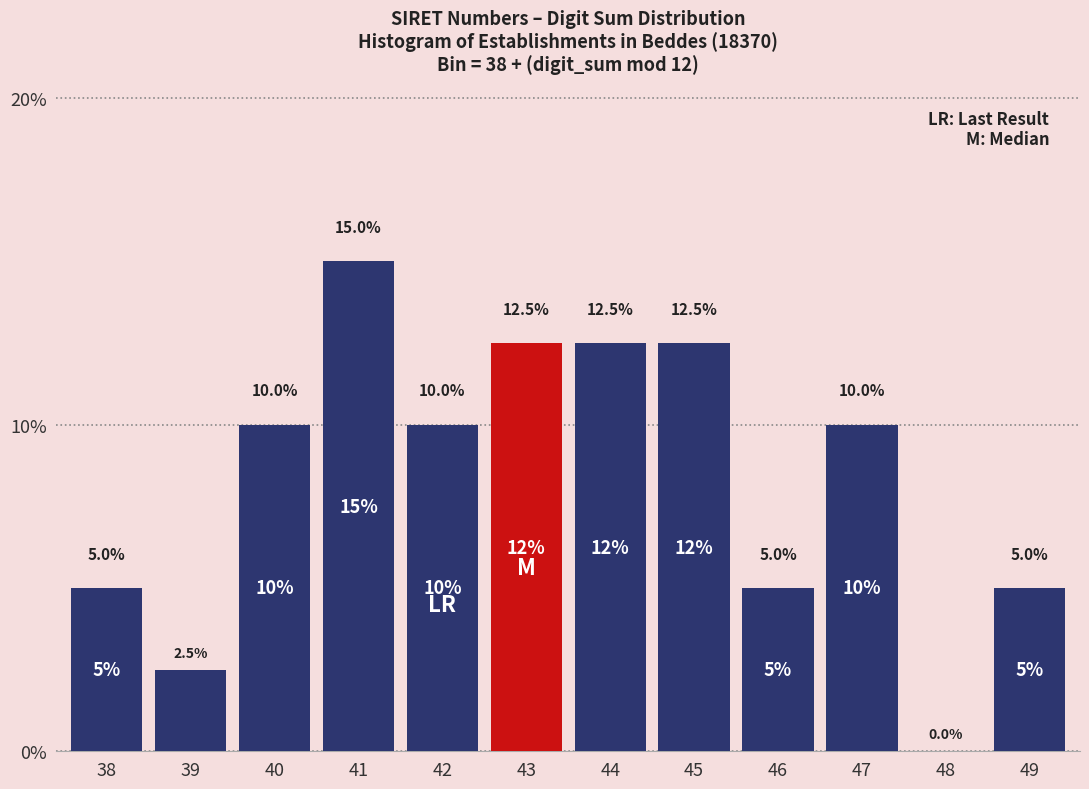

Reading left to right, list all the values displayed in this chart.

38=5.0	39=2.5	40=10.0	41=15.0	42=10.0	43=12.5	44=12.5	45=12.5	46=5.0	47=10.0	48=0.0	49=5.0